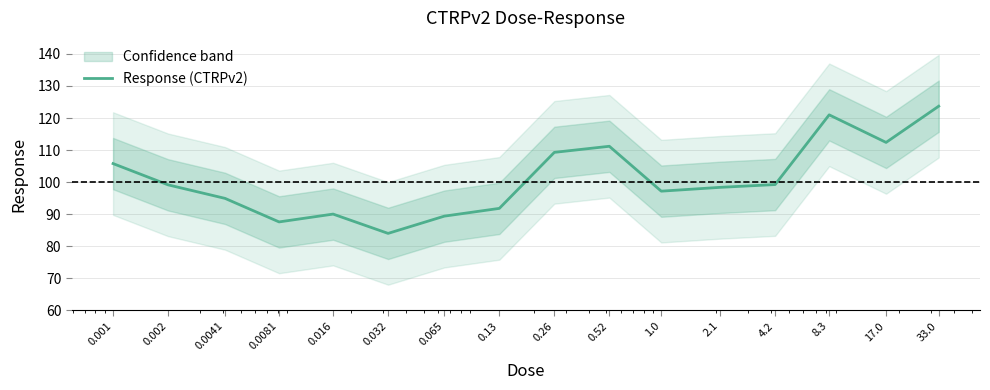

What is the difference between the second highest and second lowest values?

33.4